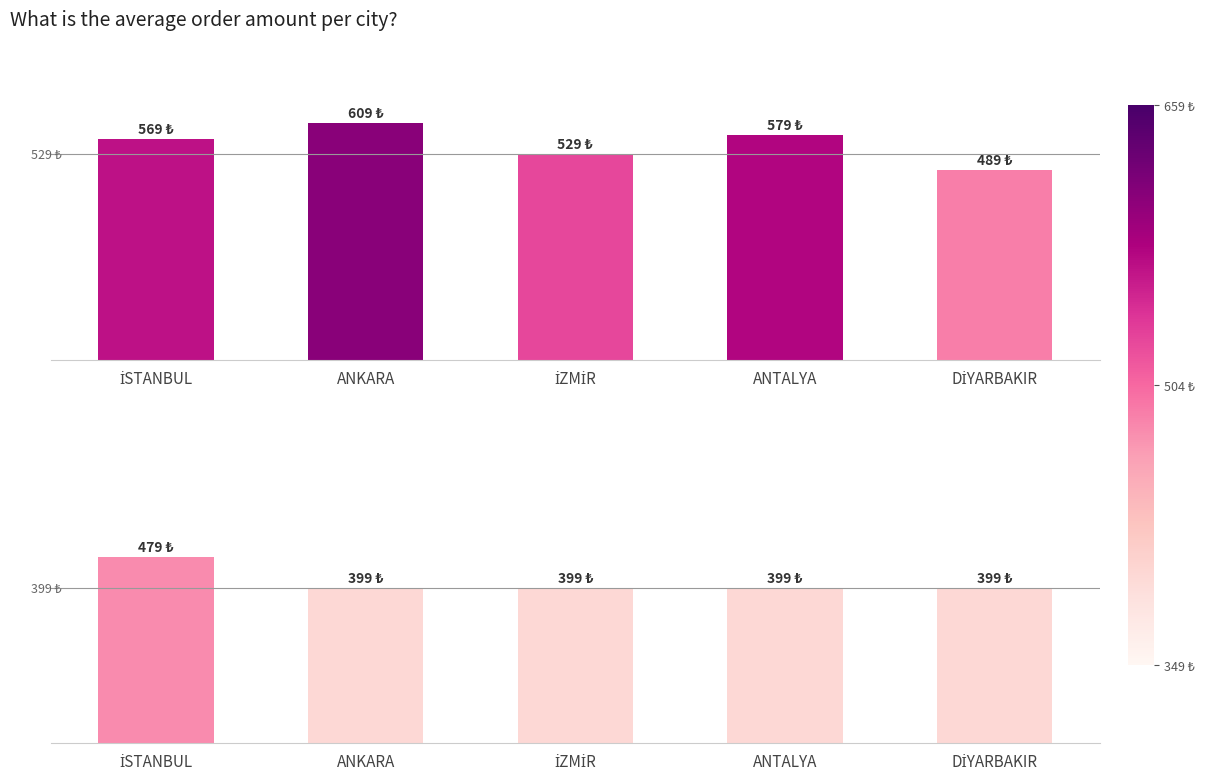

What is the label of the 1st bar from the right?

DİYARBAKIR